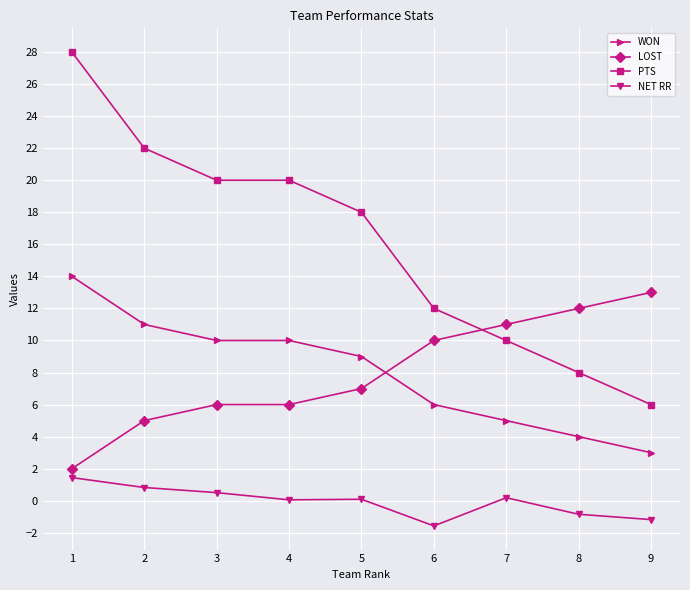

Rank the series at 4 from highest to lowest value.

PTS, WON, LOST, NET RR